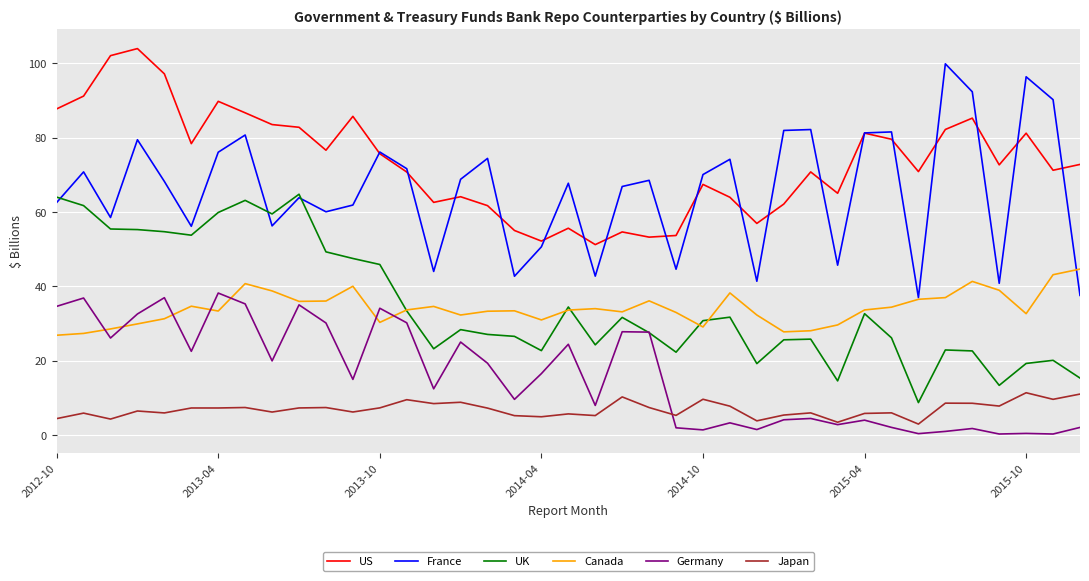

What are all the series names shown in the legend?

US, France, UK, Canada, Germany, Japan